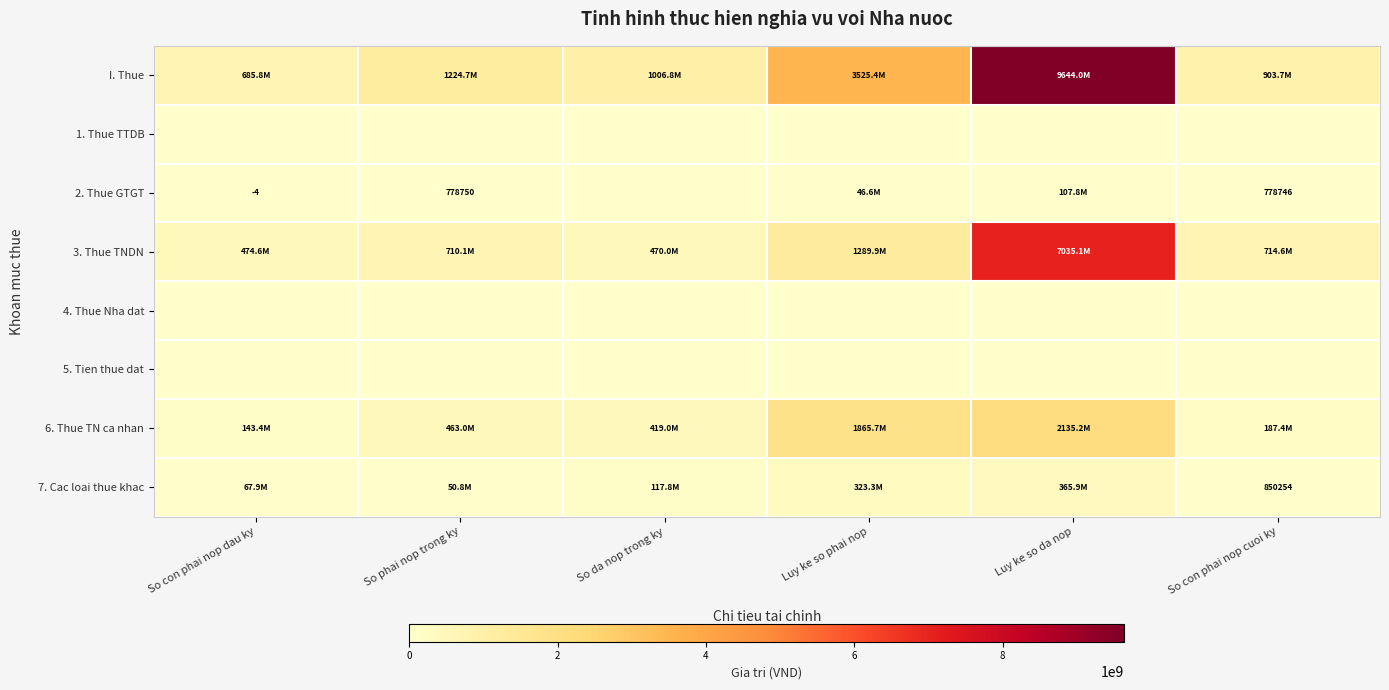

What is the total value across all series at Luy ke so da nop?

19287974646.0